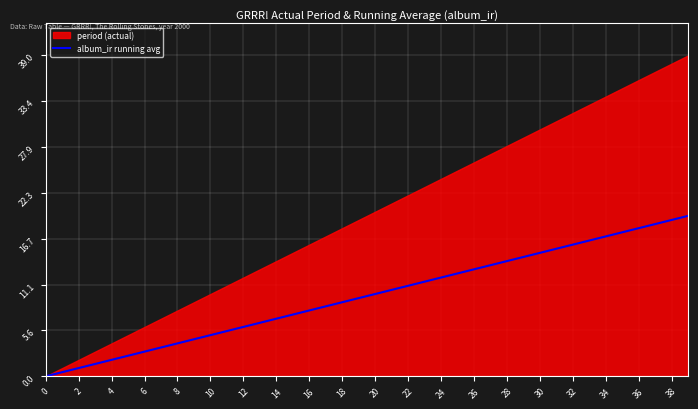

The album_ir running avg series shows 20.2 at 24. True or false?

False